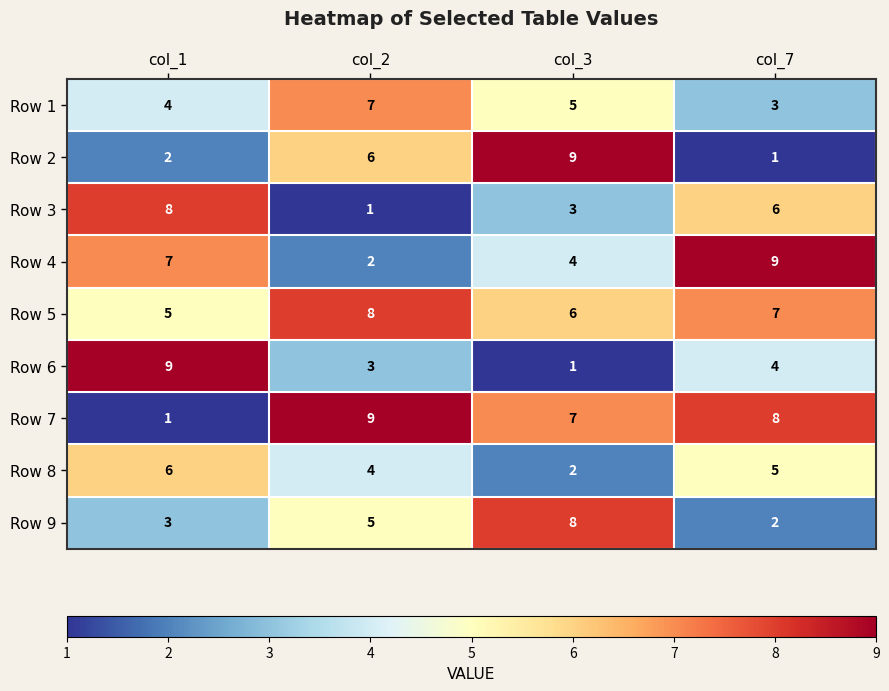

What is the difference between the highest and lowest values at col_2?

8